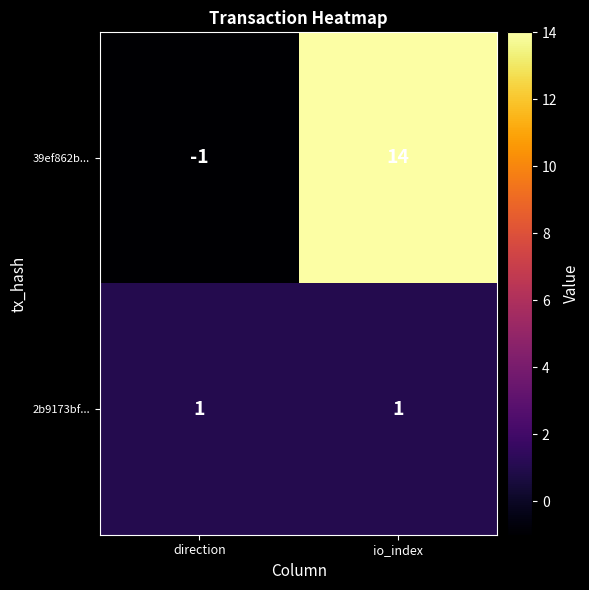

Between direction and io_index, which series saw the biggest shift?

39ef862b...